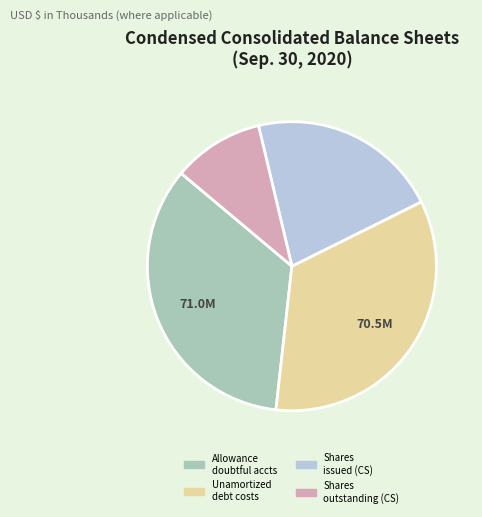

Is there a majority slice in this chart?

No